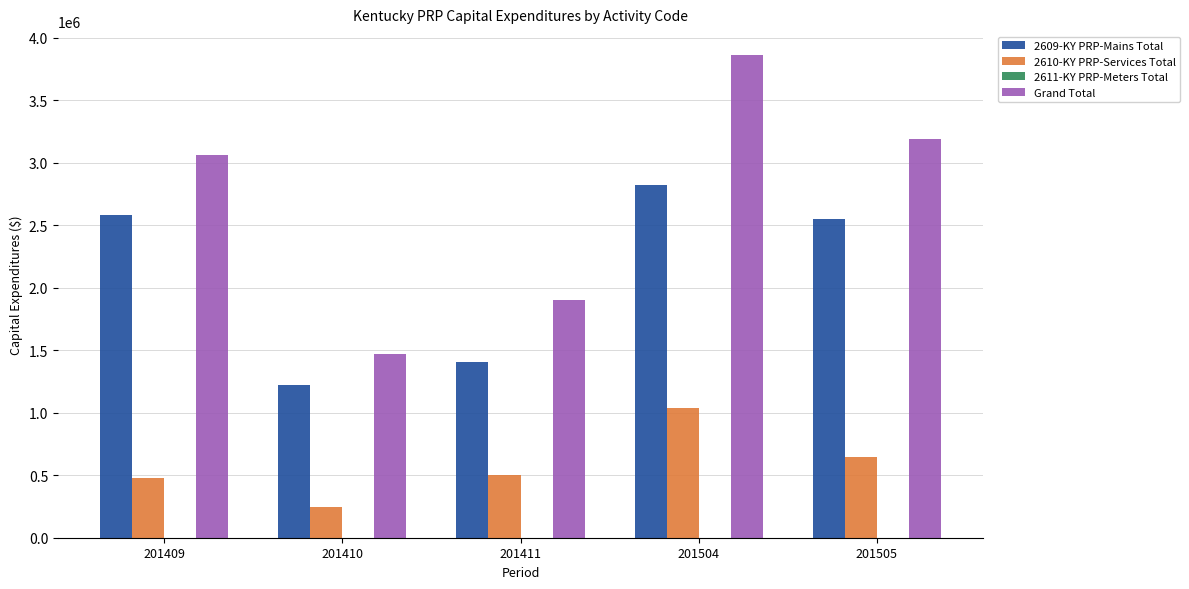

What is the highest value of the Grand Total series?

3859359.2